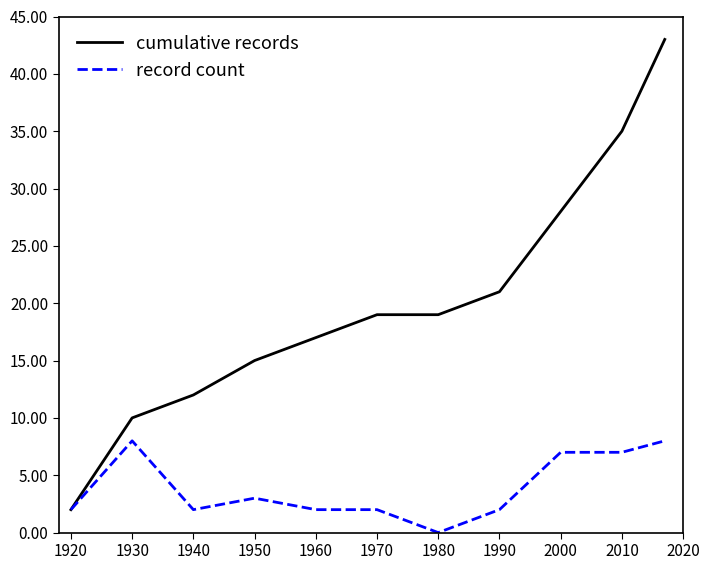

At how many categories does at least one series exceed 40?

1